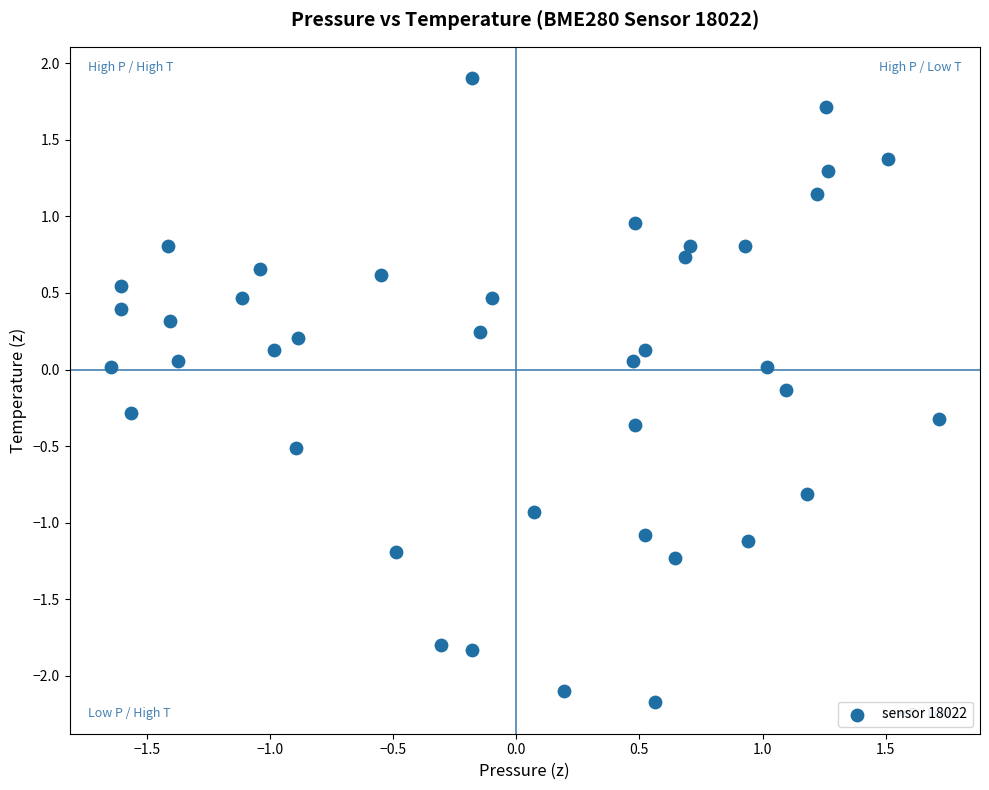

What is the range of X values (max minus min)?

3.4